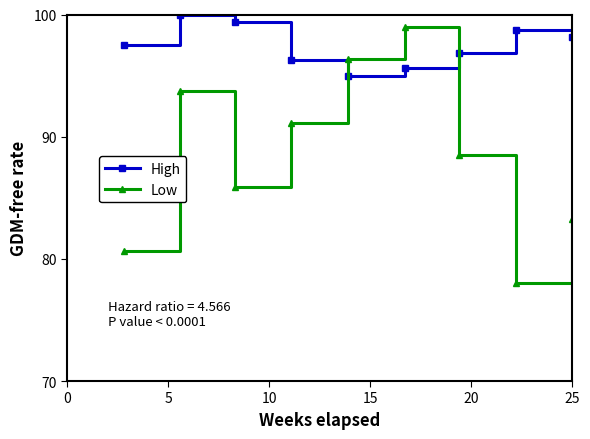

True or false: High has more than 1 points higher than both neighbors.

True